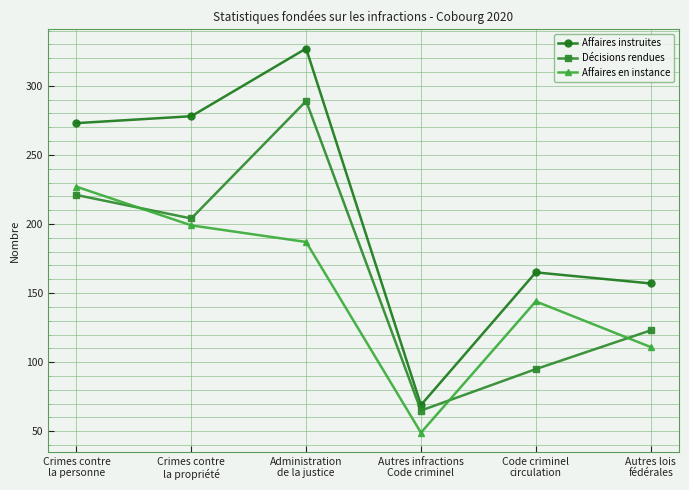

Which series has the widest spread of values?

Affaires instruites